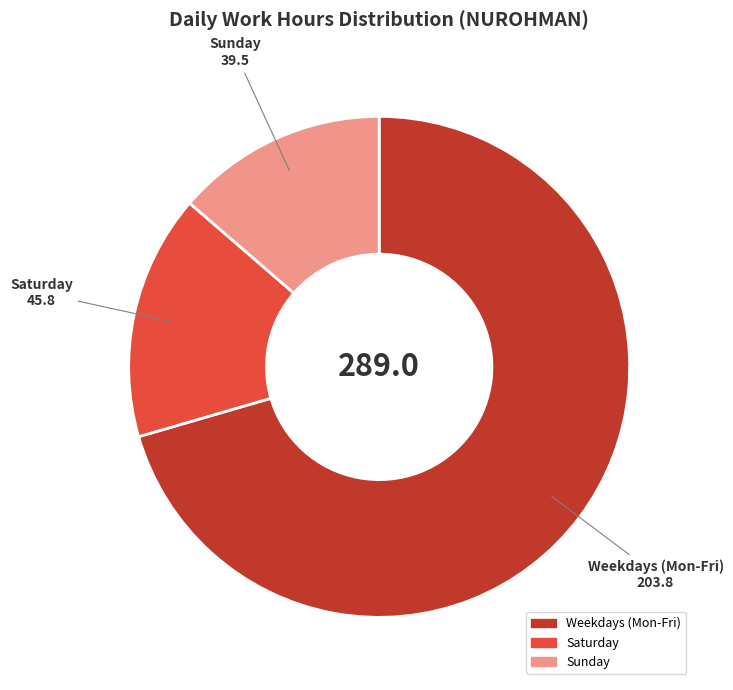

Is there a majority slice in this chart?

Yes